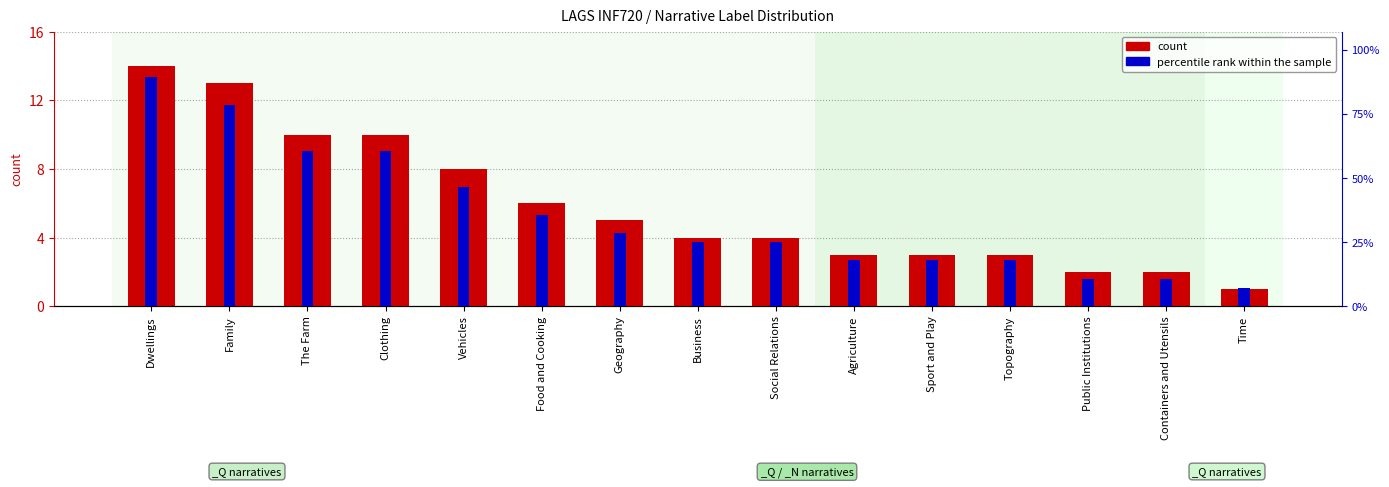

How many bars are there in each group?

2